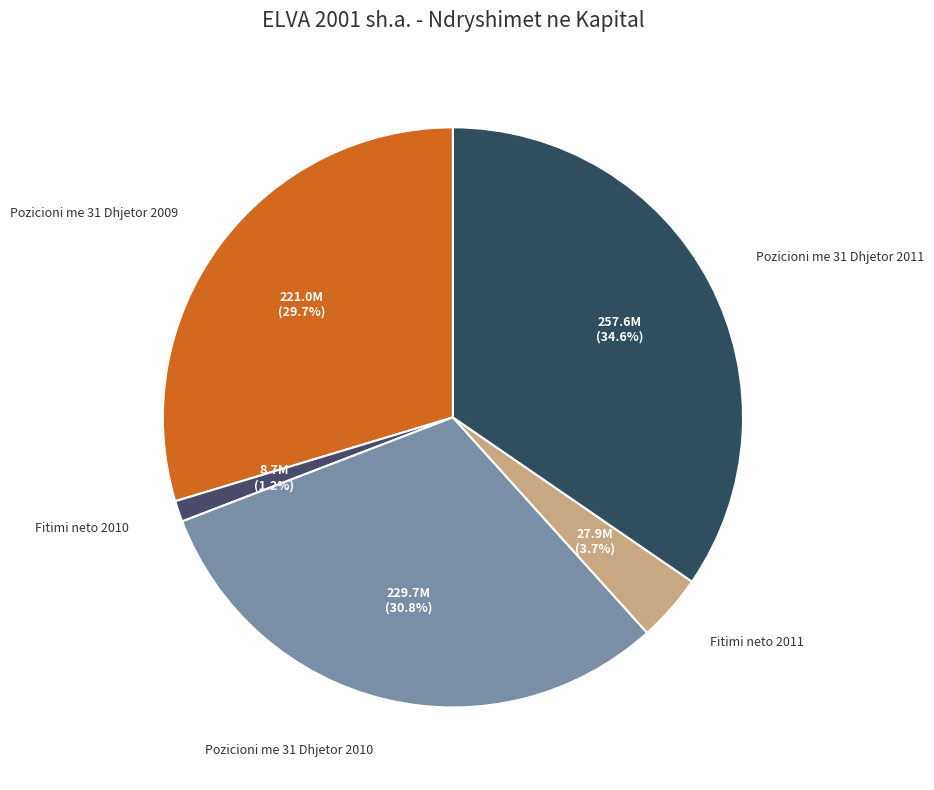

To the nearest percent, what is the average slice percentage?

20%